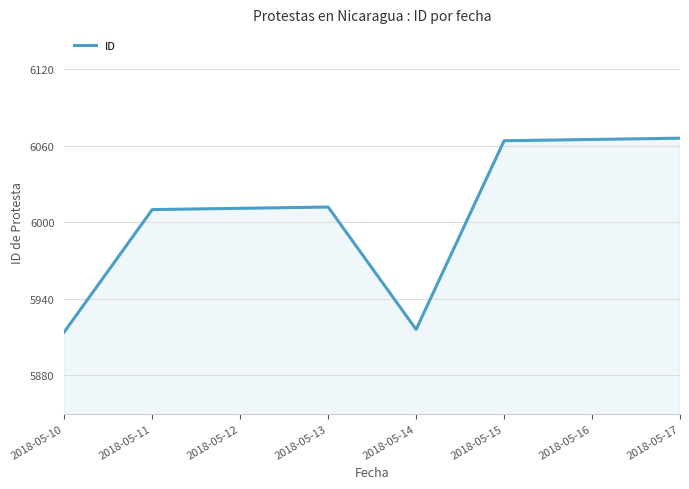

What is the maximum value shown in the chart?

6066